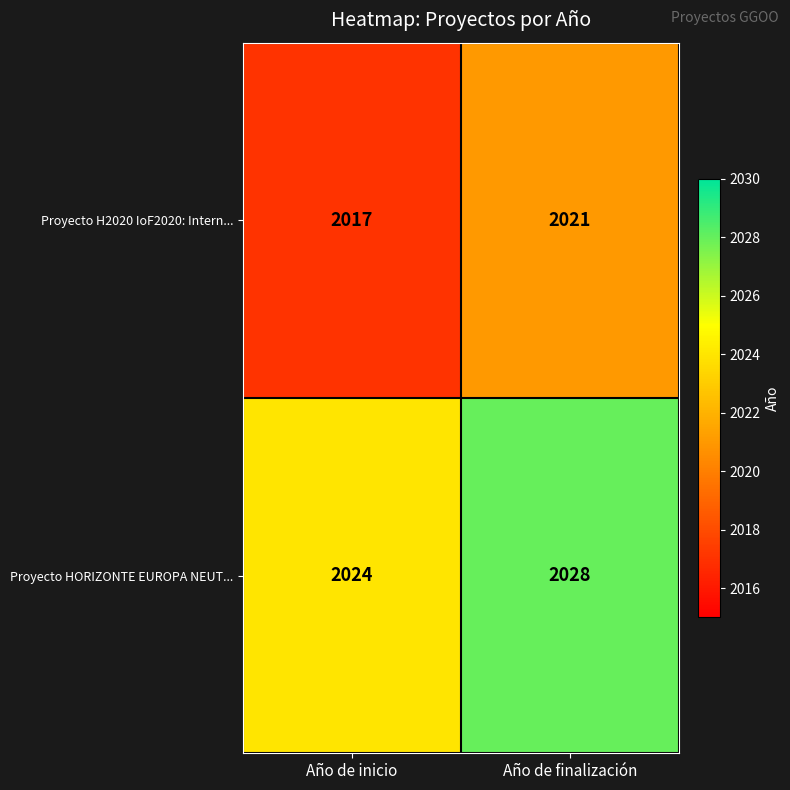

True or false: Proyecto H2020 IoF2020: Intern... has a value of 3318 at Año de inicio.

False